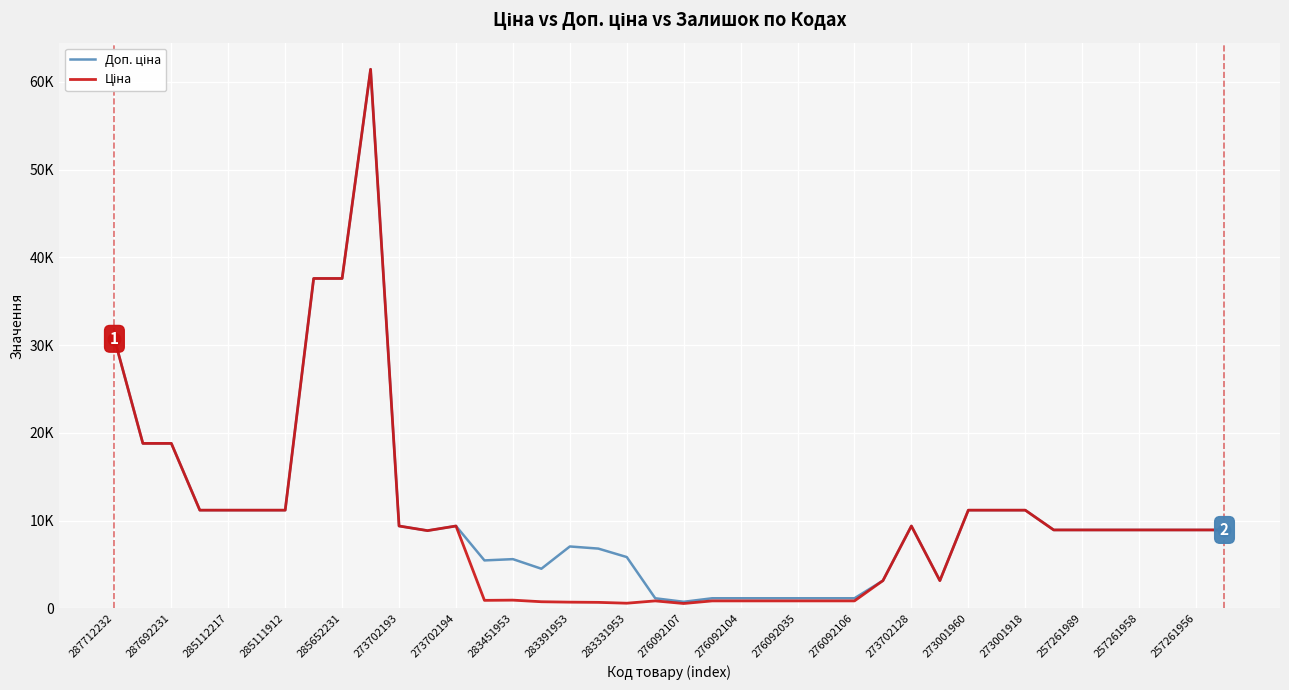

What is the greatest value displayed?

61434.3